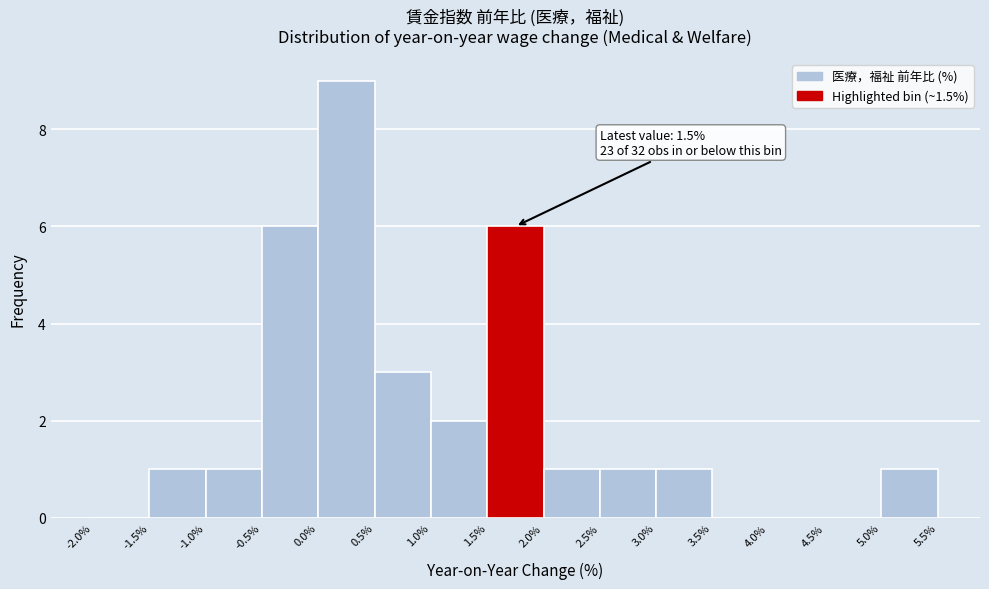

Over which range of the x-axis is the bar tallest?

0.0% to 0.5%